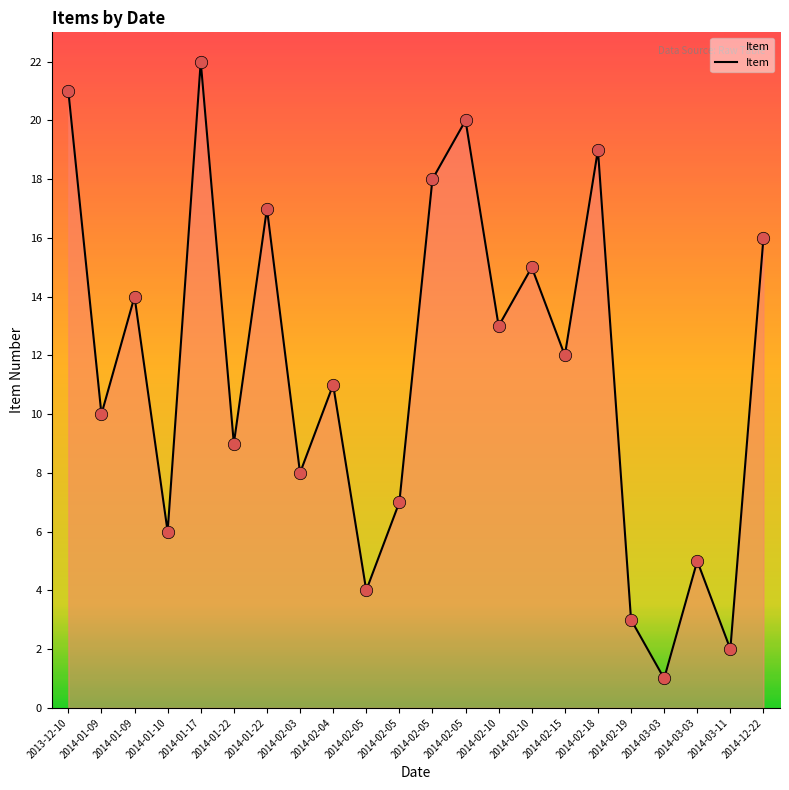

Which has a higher value, 2014-12-22 or 2014-03-11?

2014-12-22